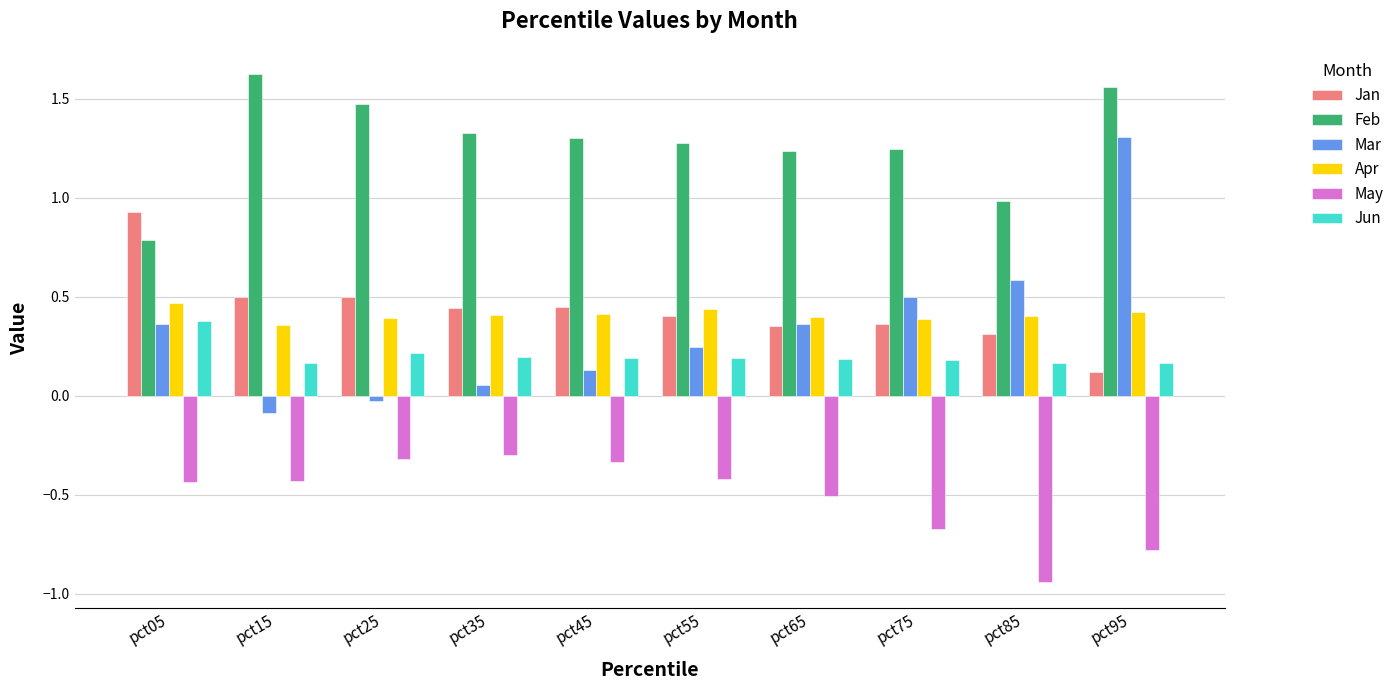

Which series changed the most between pct25 and pct75?

Mar